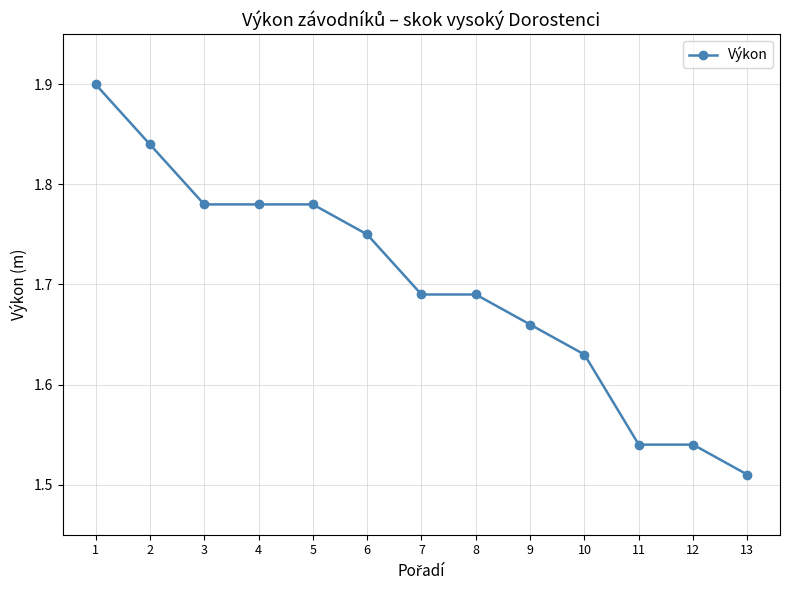

The chart shows a value of 1.9 at 1. True or false?

True